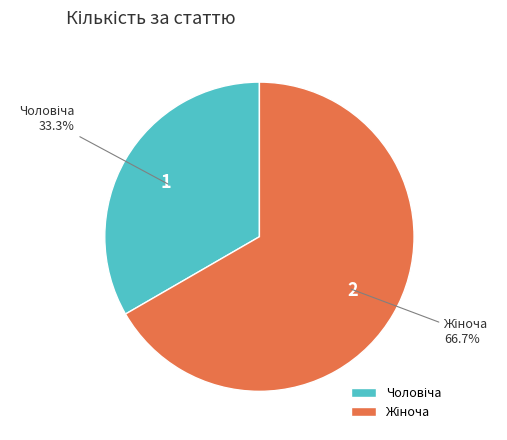

Is there a majority slice in this chart?

Yes